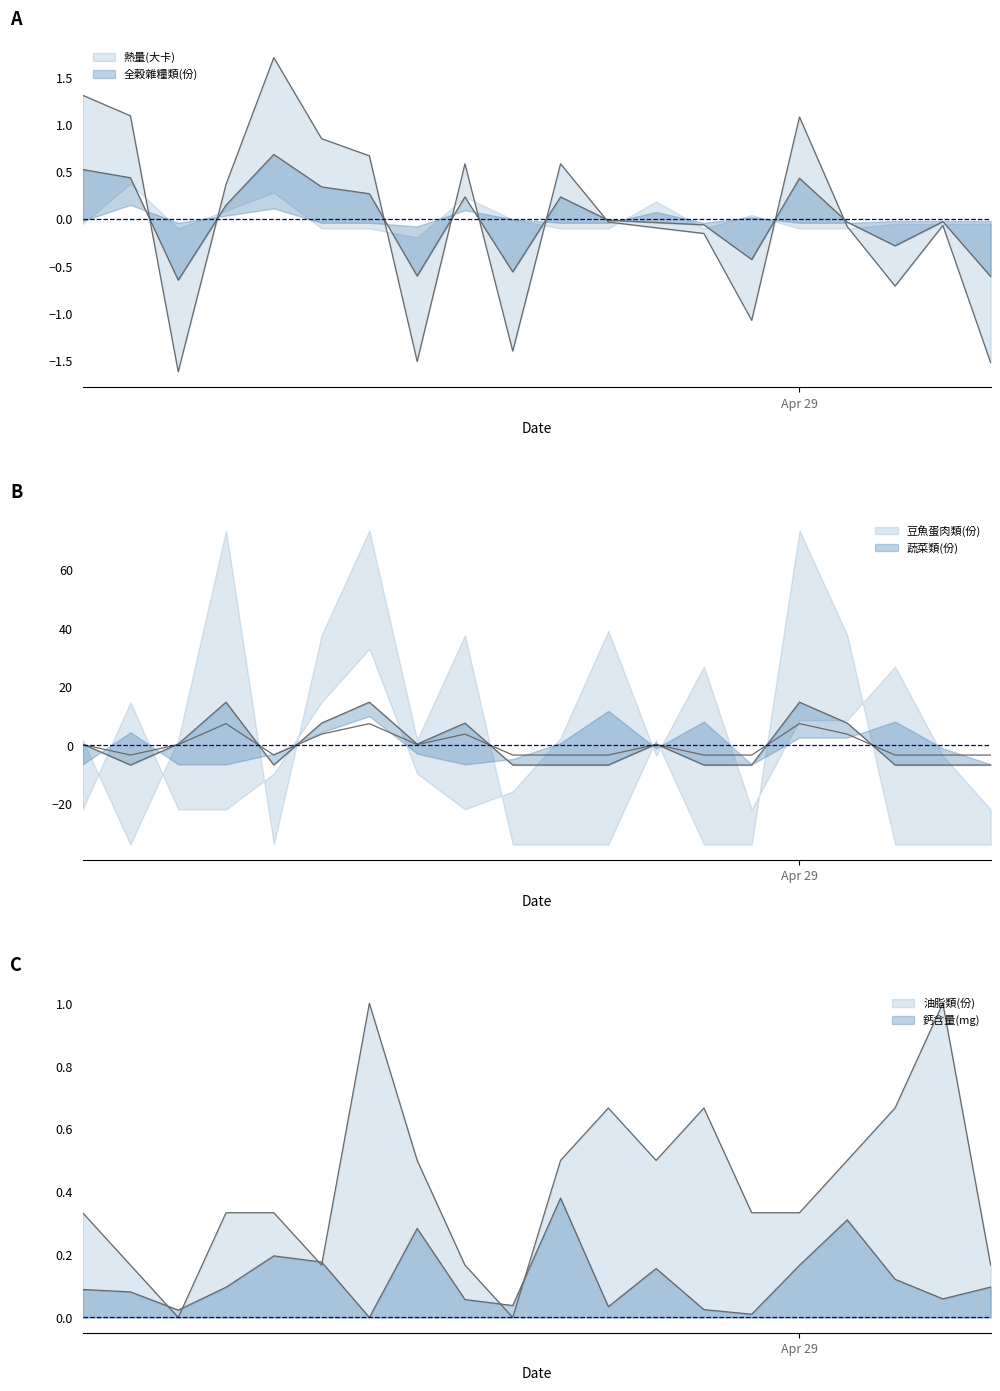

Is it true that 熱量(大卡) equals 0.3 at 04-19?

False